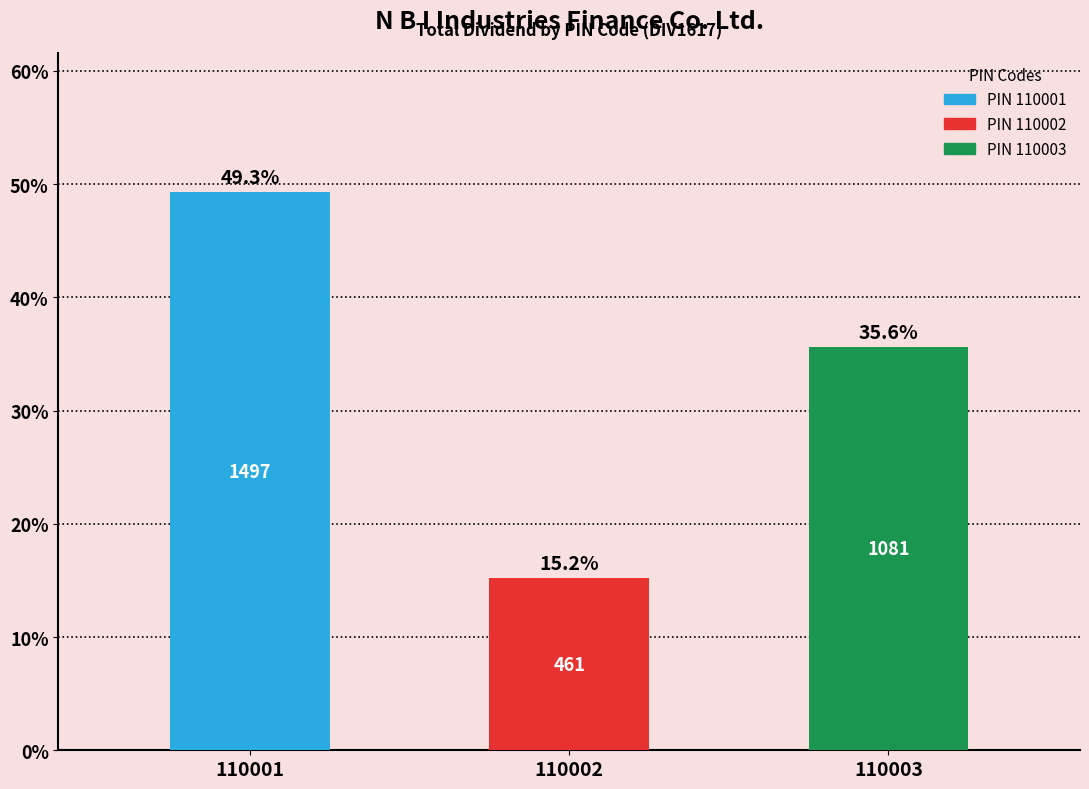

What value does the data have at 110003?

35.6